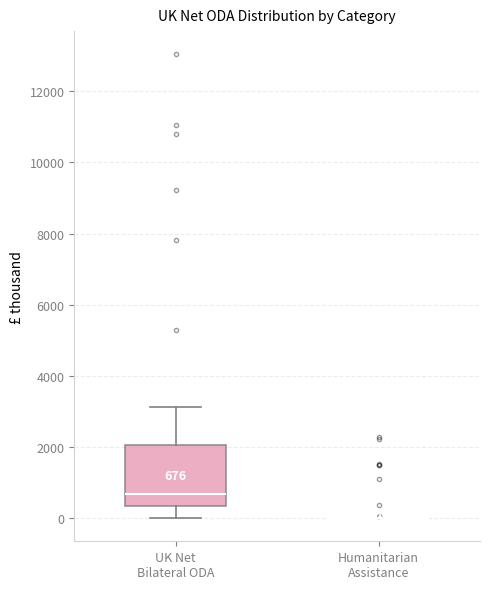

Which box is the tallest, from its lower edge to its upper edge?

UK Net Bilateral ODA